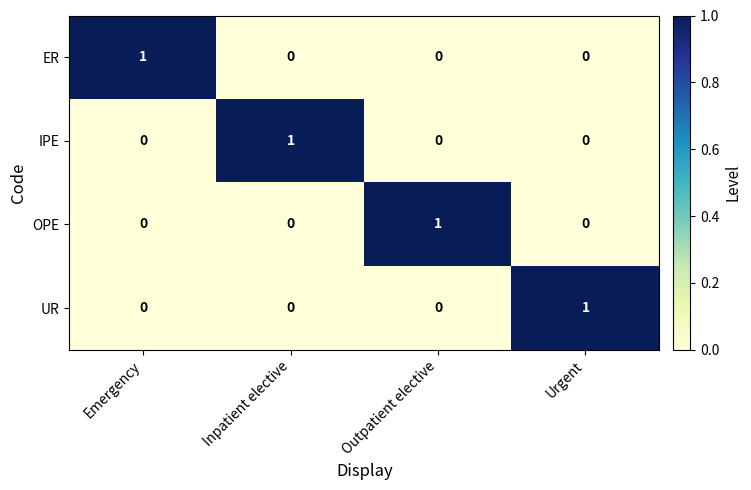

Is it true that IPE equals 0 at Outpatient elective?

True